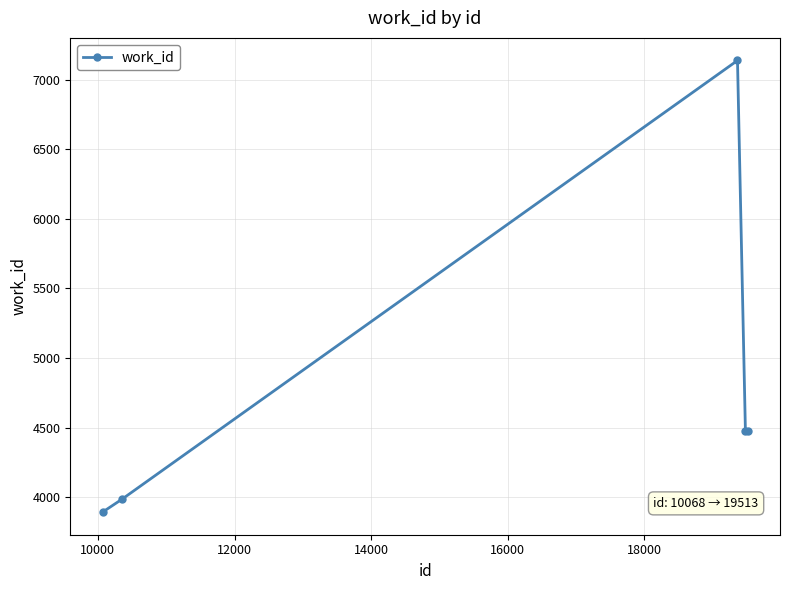

What is the average value?

4793